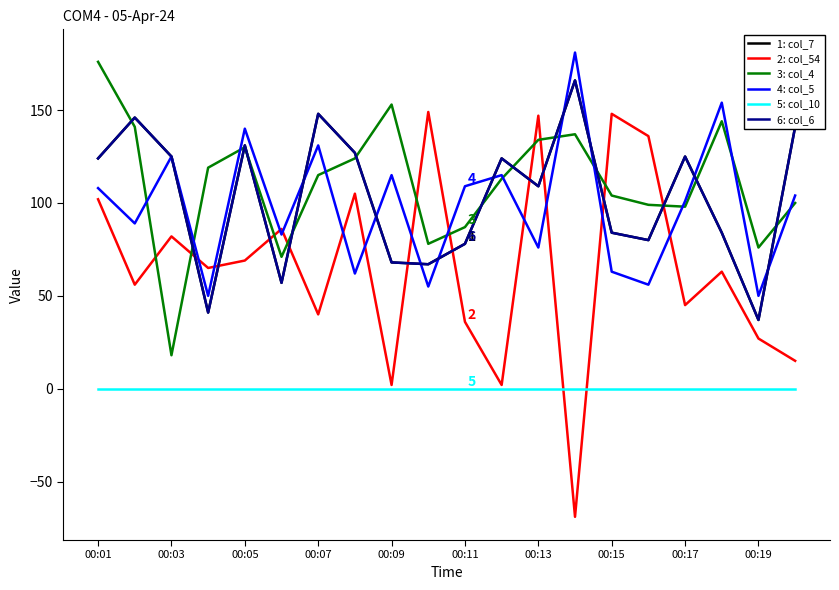

True or false: col_54 has a value of 49 at 00:11.

False